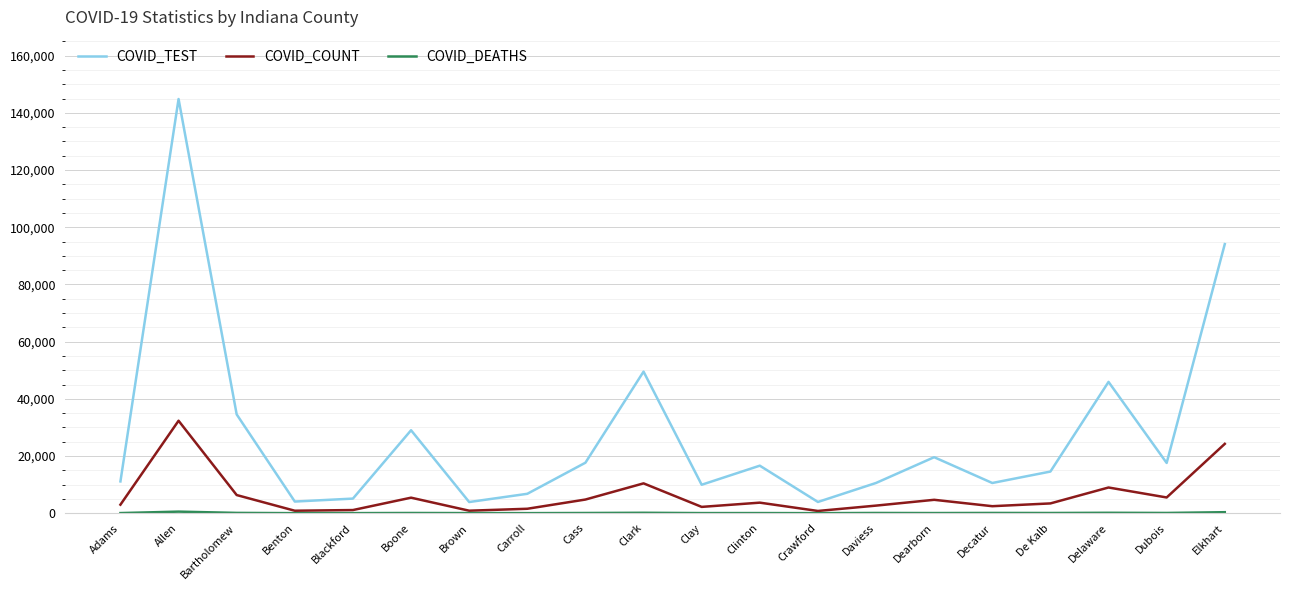

The COVID_TEST series shows 6539 at Cass. True or false?

False